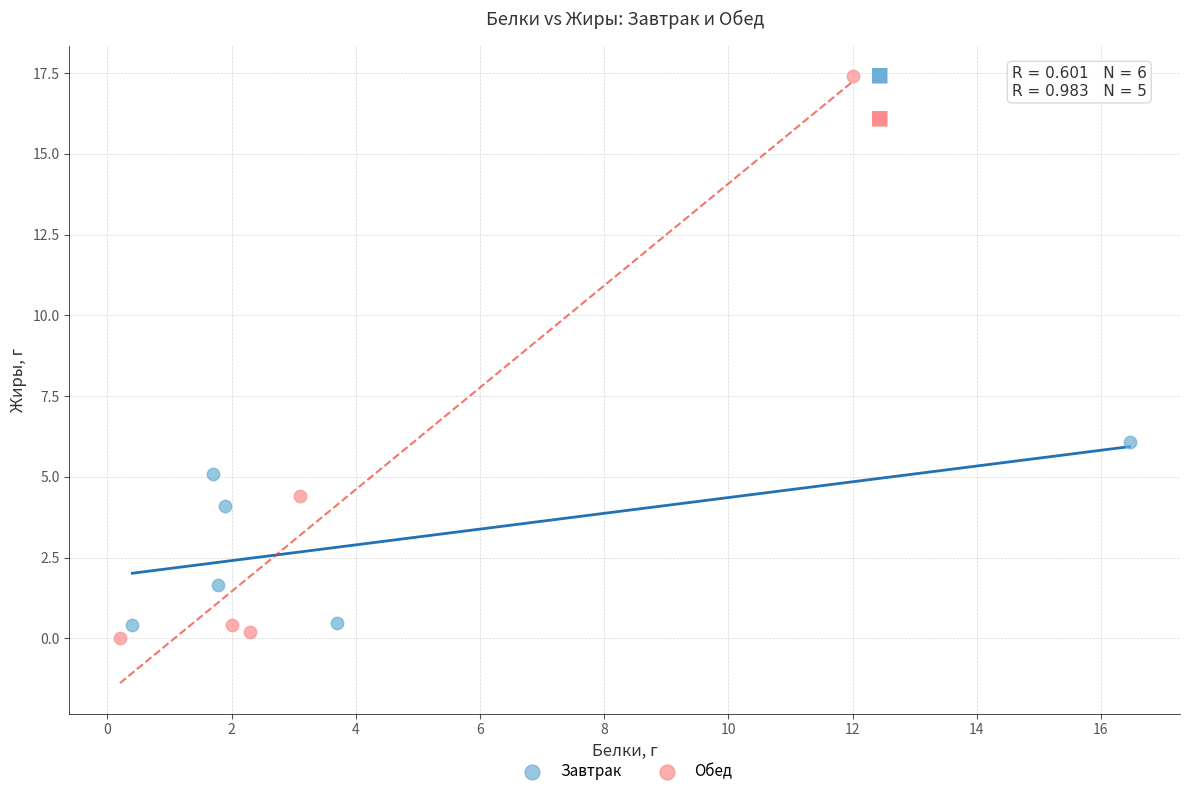

Which series reaches the minimum Y coordinate?

Обед